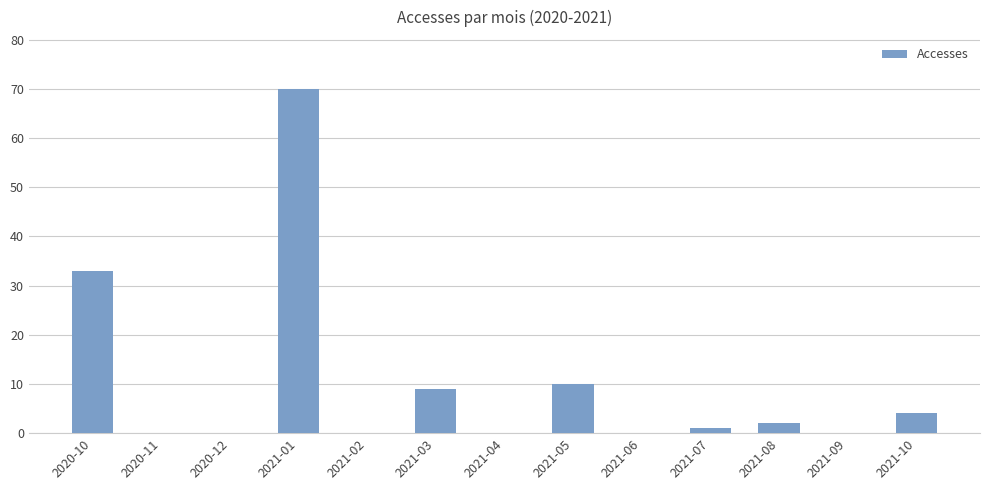

Is it true that the value at 2021-06 is 0?

True